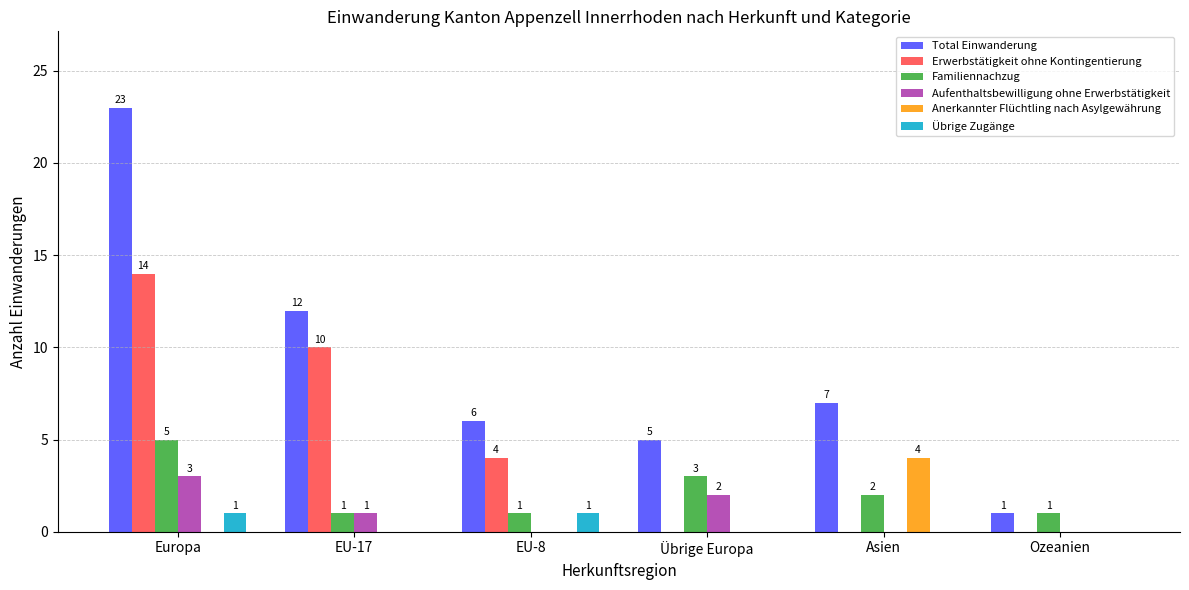

Which series has the largest range (max minus min)?

Total Einwanderung